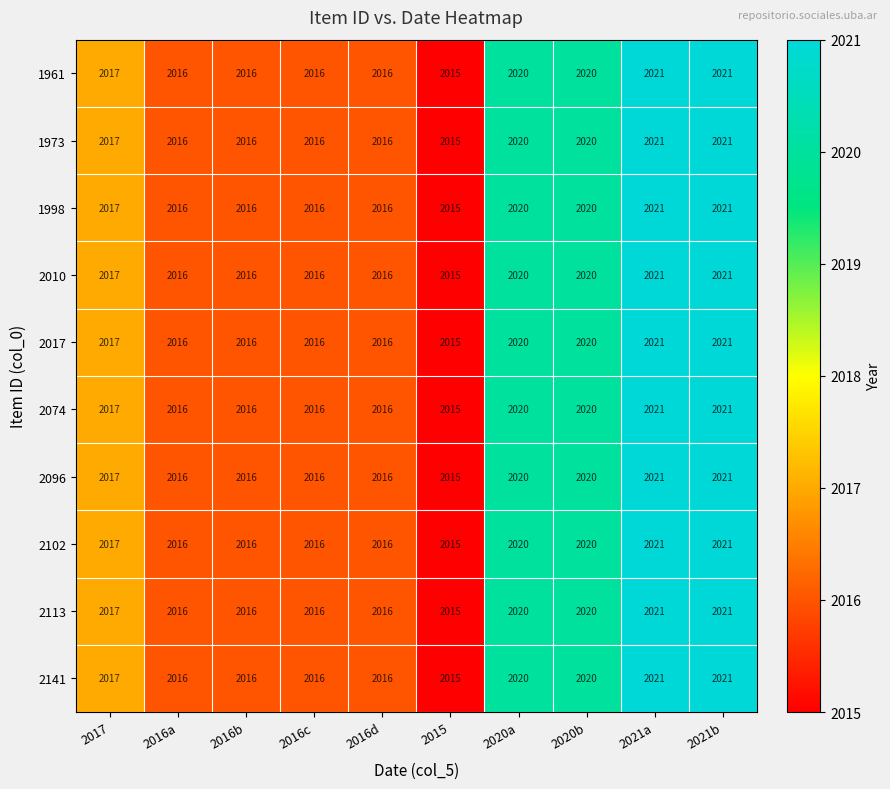

At which category does the chart reach its minimum across all series?

2015